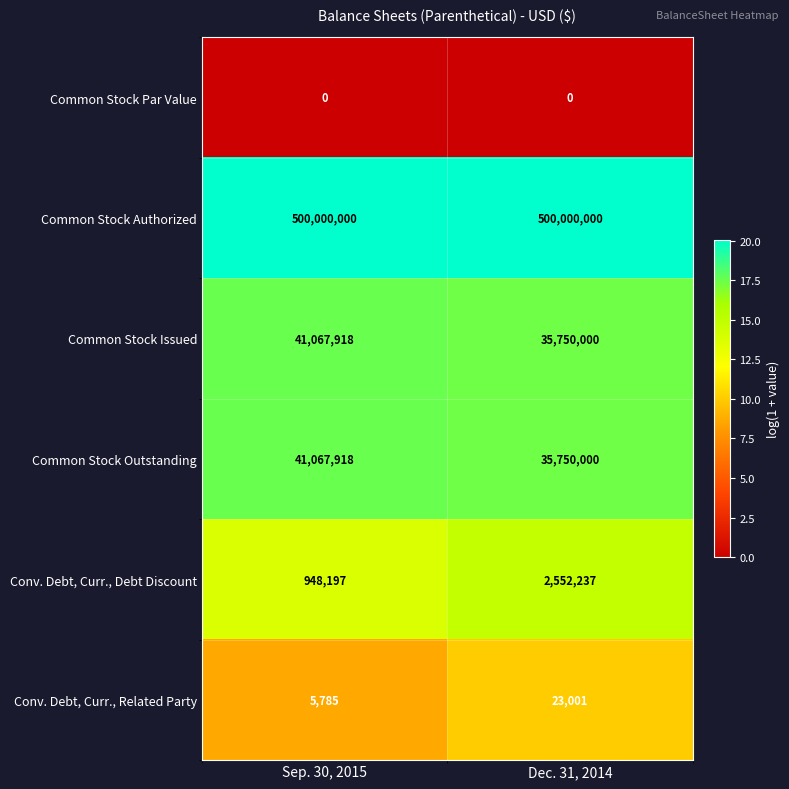

True or false: Conv. Debt, Curr., Debt Discount has a value of 2552237 at Dec. 31, 2014.

True